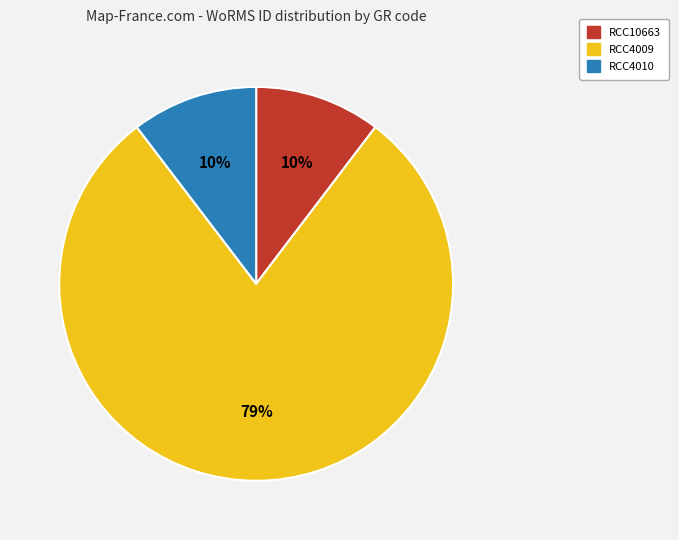

What percentage is the RCC10663 slice, to the nearest percent?

10%